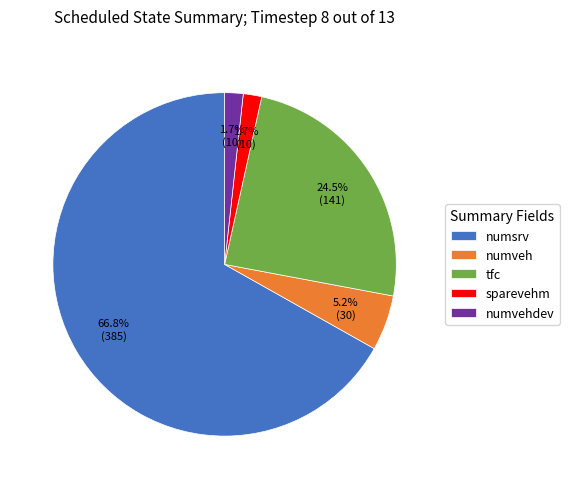

Which has a higher value, sparevehm or tfc?

tfc